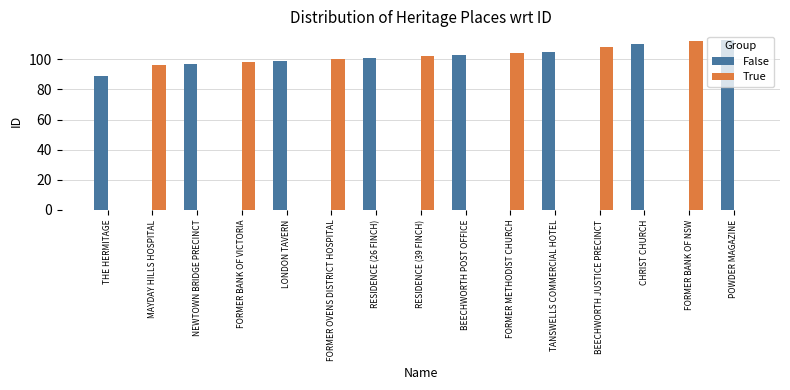

Which series has the largest total across all categories?

False